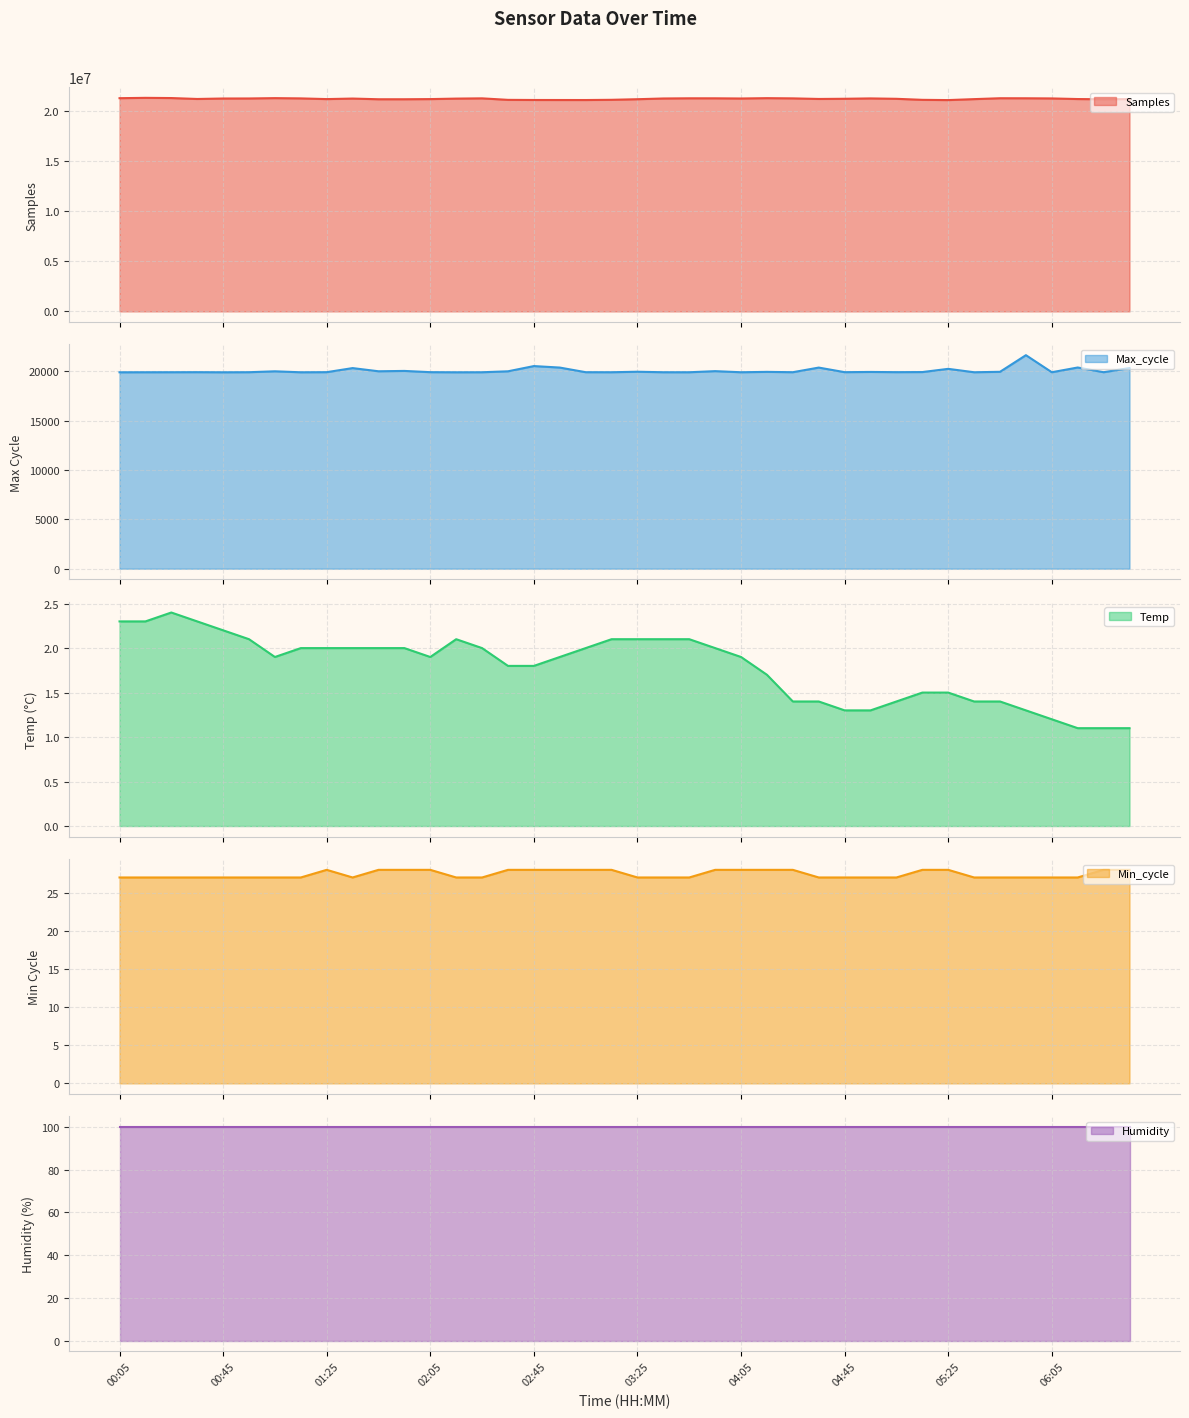

Which has a higher value, 02:15 or 00:05?

00:05